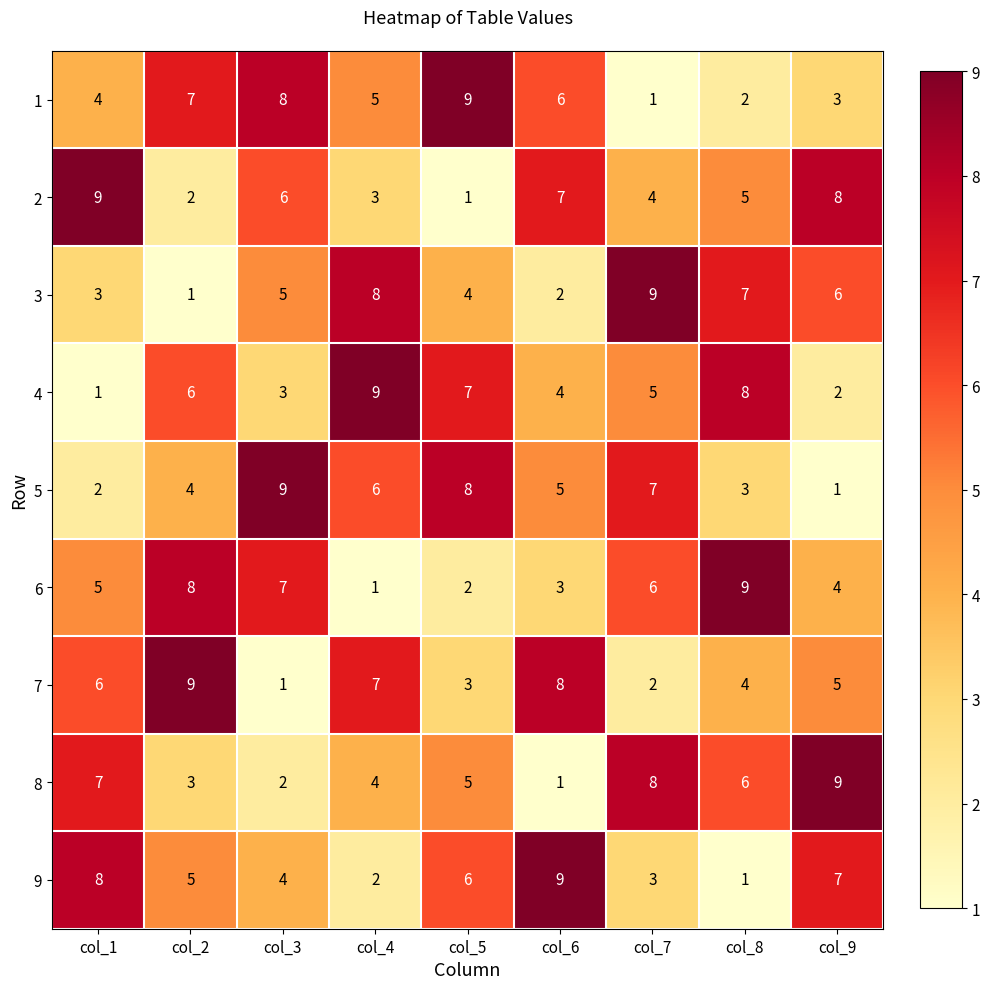

What is the average value of the 4 series?

5